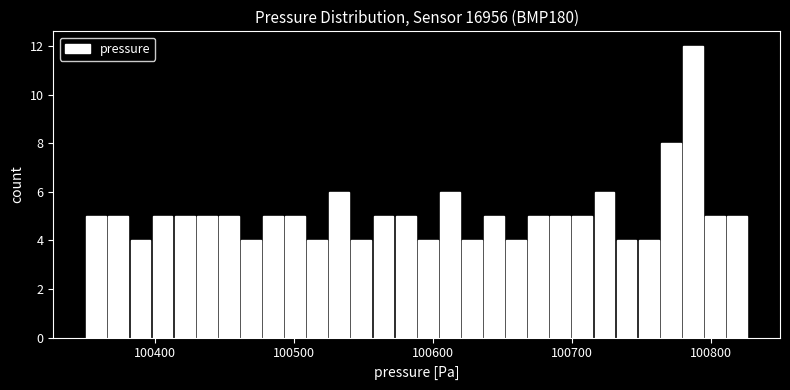

Around what value on the x-axis is the tallest bar? Give the approximate position of its centre, as read against the axis.

100790